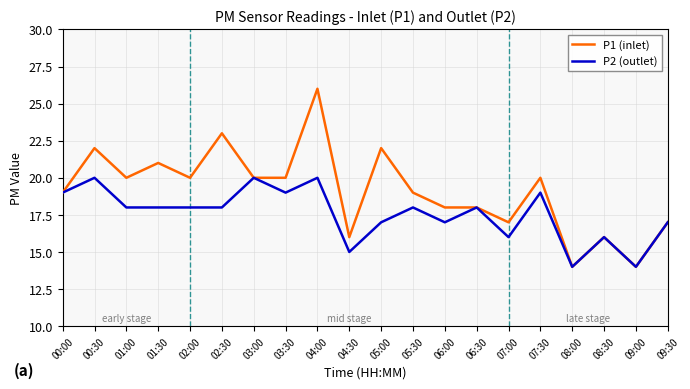

Rank the series by their average value, from lowest to highest.

P2 (outlet), P1 (inlet)